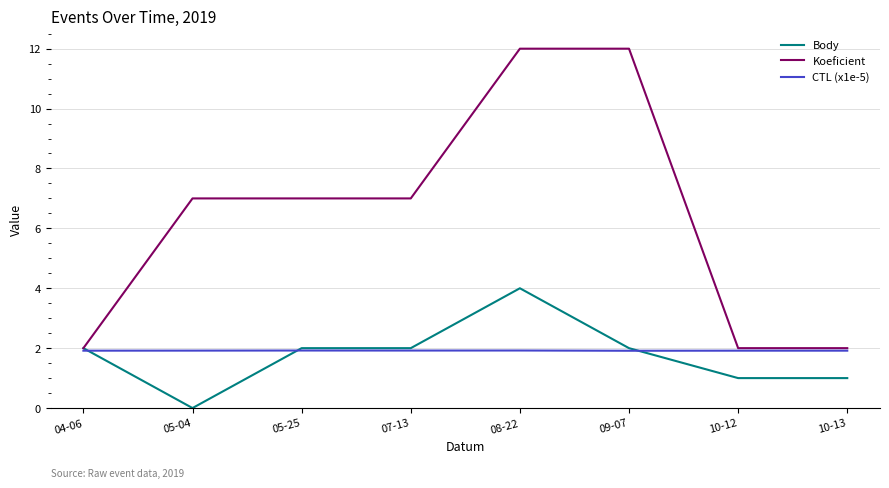

Reading right to left, what are all the values shown in this chart?

Body: 1.0	1.0	2.0	4.0	2.0	2.0	0.0	2.0
Koeficient: 2.0	2.0	12.0	12.0	7.0	7.0	7.0	2.0
CTL (x1e-5): 1.9	1.9	1.9	1.9	1.9	1.9	1.9	1.9